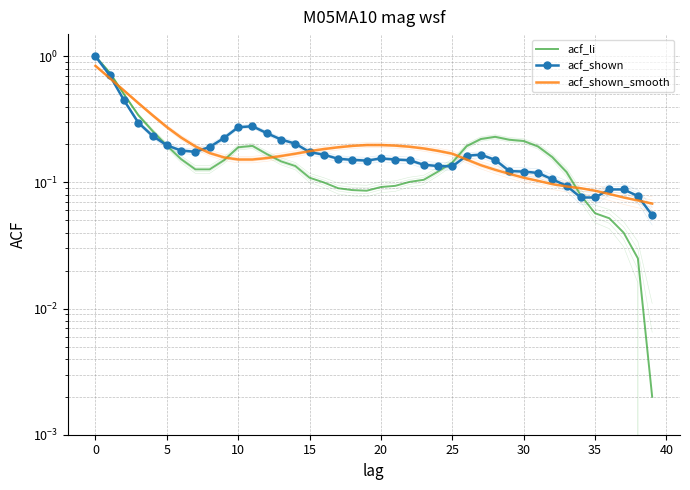

At which label is acf_shown_smooth closest to 0?

39